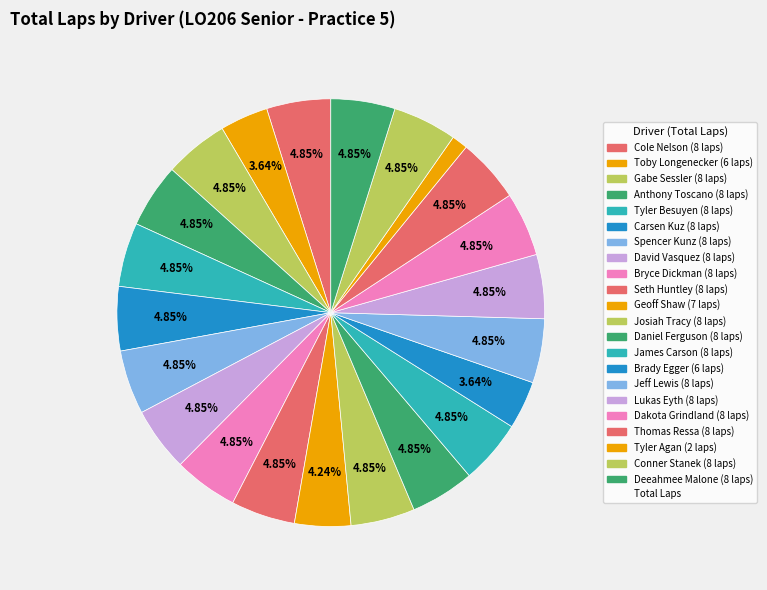

Which slice is the smallest?

Tyler Agan